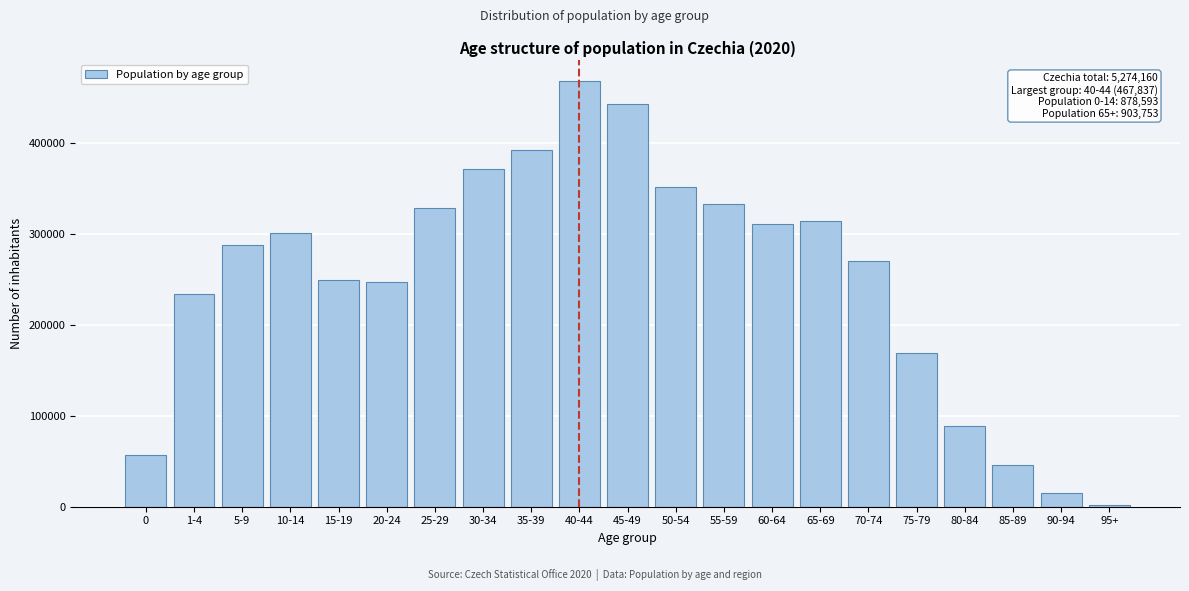

Reading left to right, extract all data points from this chart.

56829	234166	287131	300467	249013	247031	328033	371492	392355	467837	442167	351090	332181	310615	314351	269846	168835	88286	45464	14592	2379